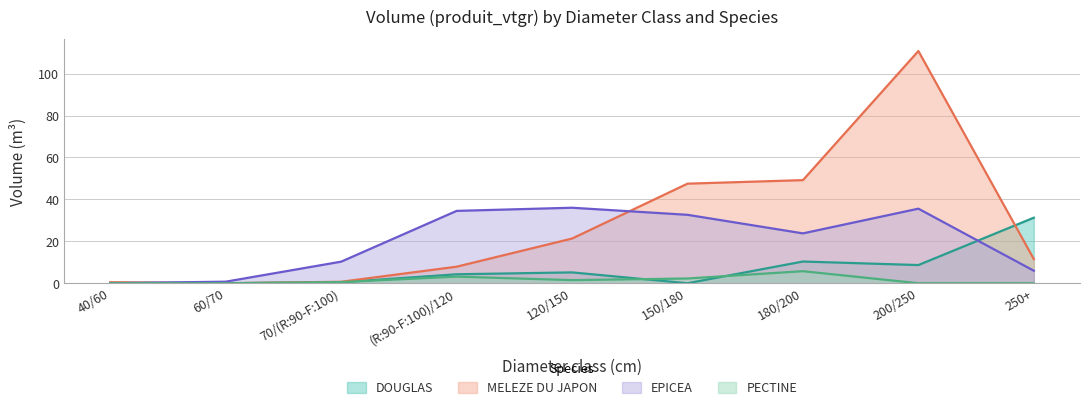

Between (R:90-F:100)/120 and 250+, which is larger?

250+